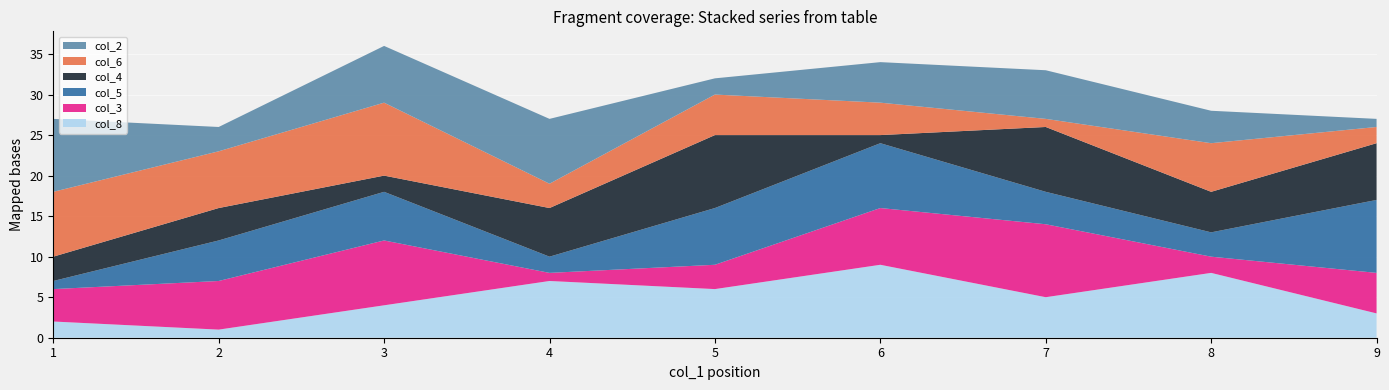

Reading left to right, transcribe all the data shown in this chart.

col_8: 2	1	4	7	6	9	5	8	3
col_3: 4	6	8	1	3	7	9	2	5
col_5: 1	5	6	2	7	8	4	3	9
col_4: 3	4	2	6	9	1	8	5	7
col_6: 8	7	9	3	5	4	1	6	2
col_2: 9	3	7	8	2	5	6	4	1